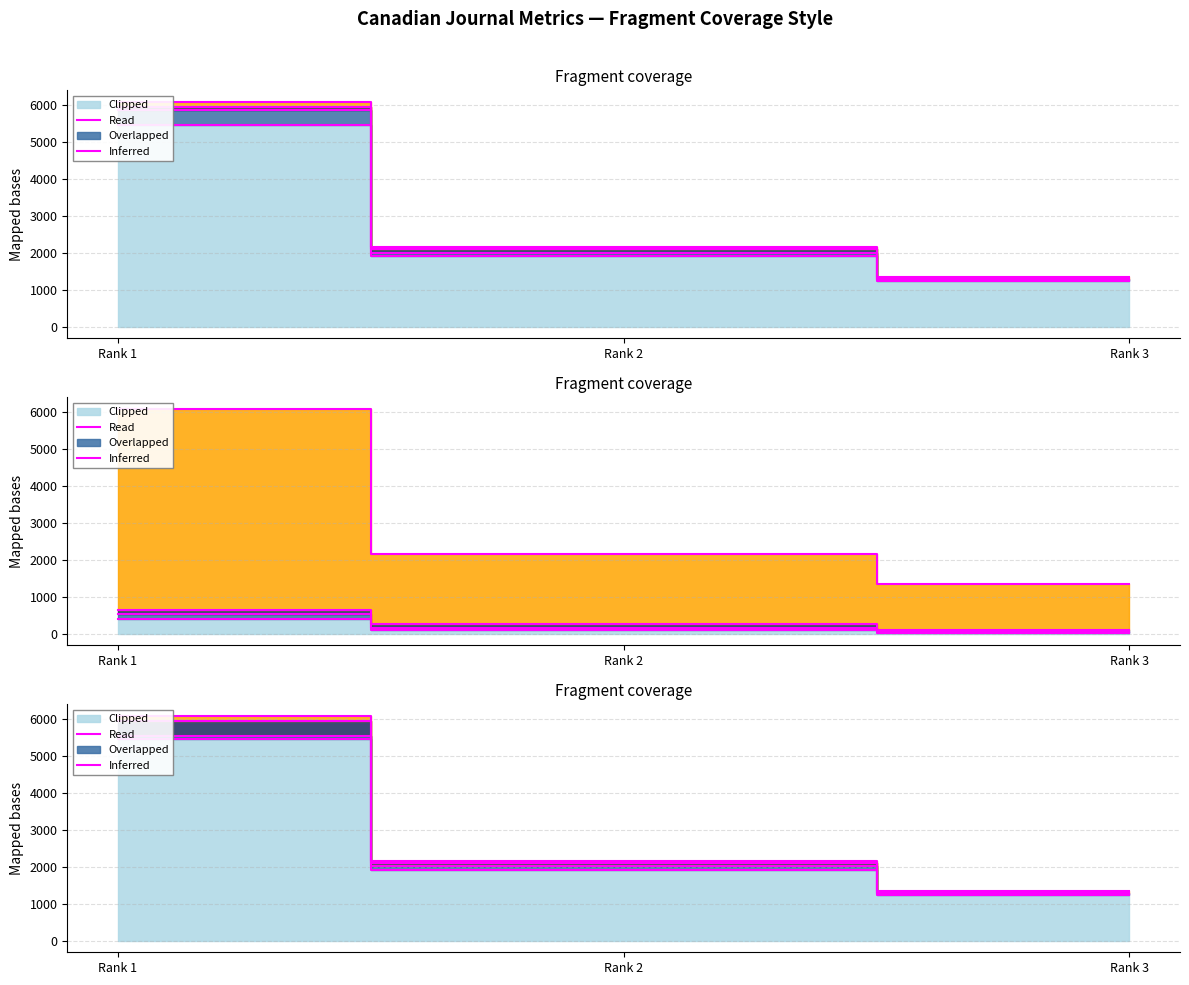

Reading right to left, extract all data points from this chart.

Total Docs. (2001): Rank 3=1242	Rank 2=1908	Rank 1=5452
Total Docs. (3years): Rank 3=26	Rank 2=104	Rank 1=403
Total Refs.: Rank 3=1242	Rank 2=1908	Rank 1=5452